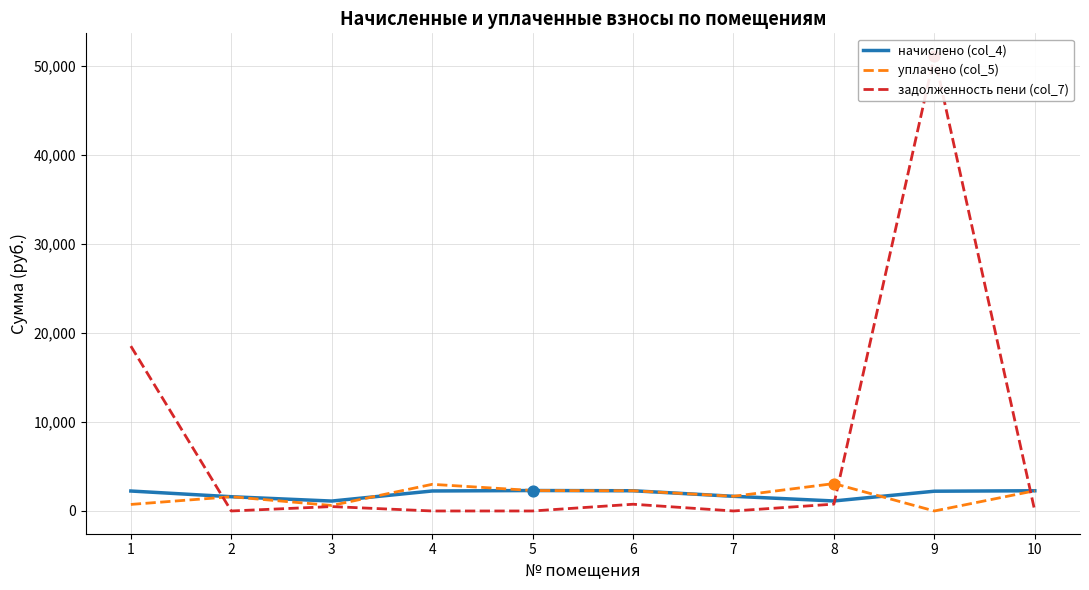

What are all the series names shown in the legend?

начислено (col_4), уплачено (col_5), задолженность пени (col_7)